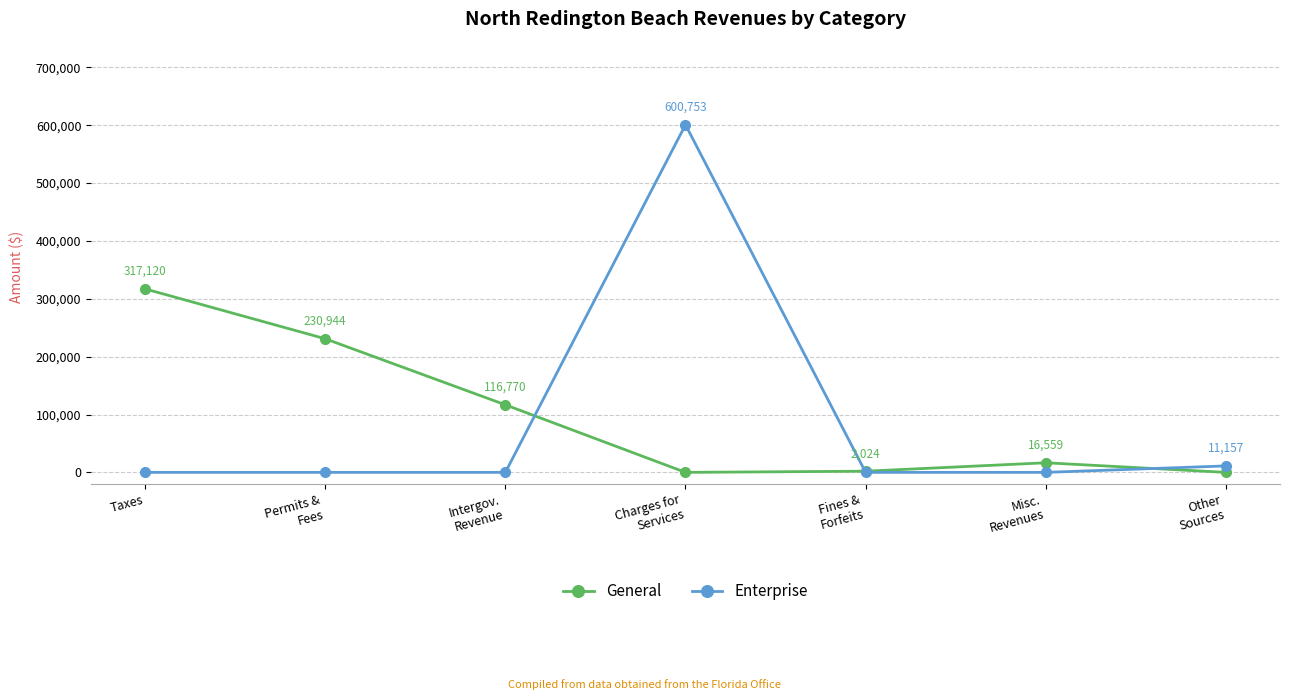

Reading left to right, list all the values displayed in this chart.

General: Taxes=317120	Permits &
Fees=230944	Intergov.
Revenue=116770	Charges for
Services=0	Fines &
Forfeits=2024	Misc.
Revenues=16559	Other
Sources=0
Enterprise: Taxes=0	Permits &
Fees=0	Intergov.
Revenue=0	Charges for
Services=600753	Fines &
Forfeits=0	Misc.
Revenues=0	Other
Sources=11157